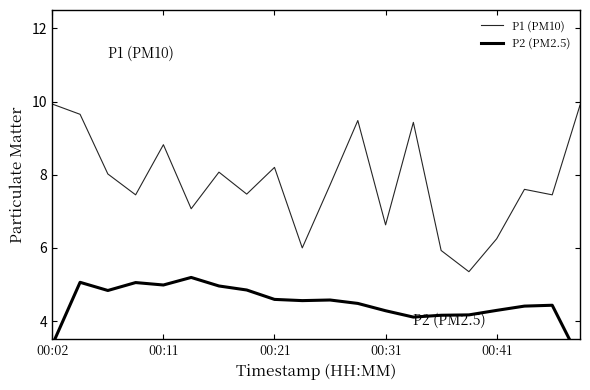

What is the difference between the maximum and minimum values in the P1 (PM10) series?

4.6